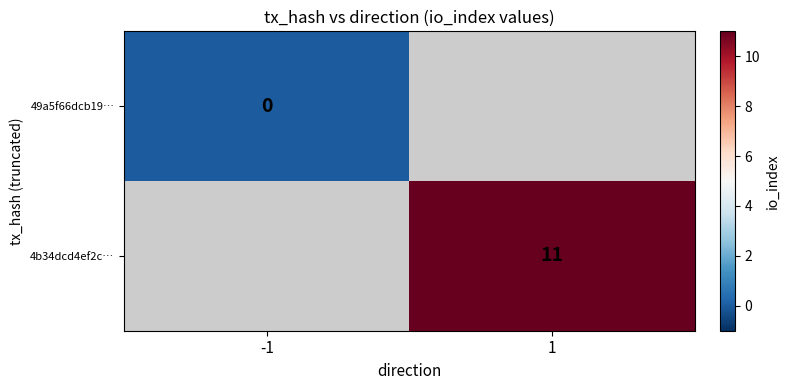

True or false: 4b34dcd4ef2c… has a value of 7 at 1.

False